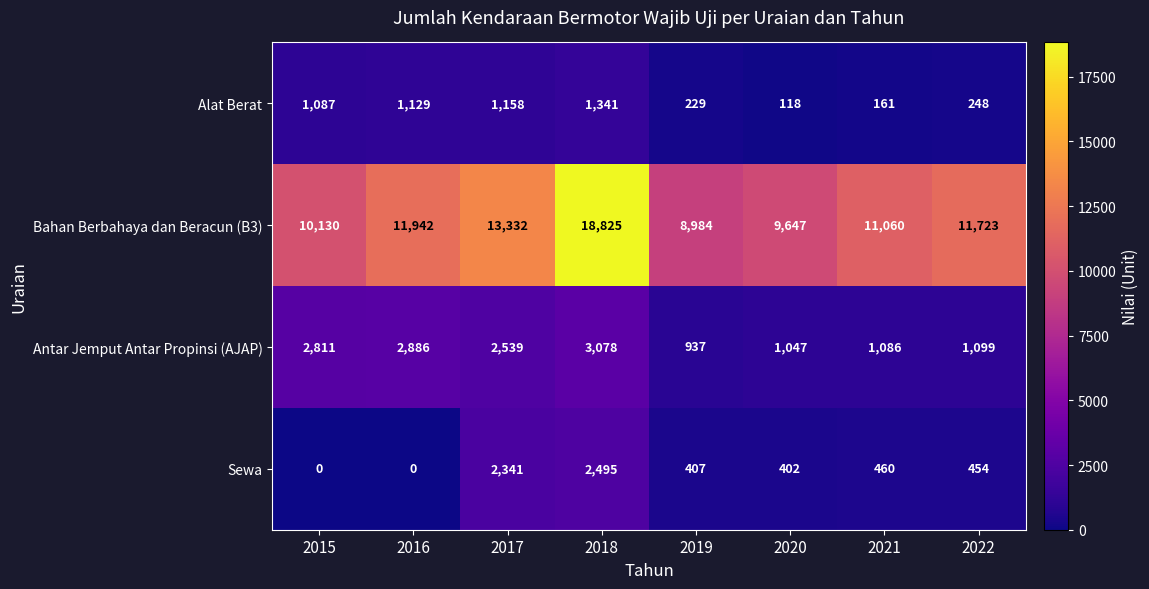

At which category is the sum across all series the highest?

2018